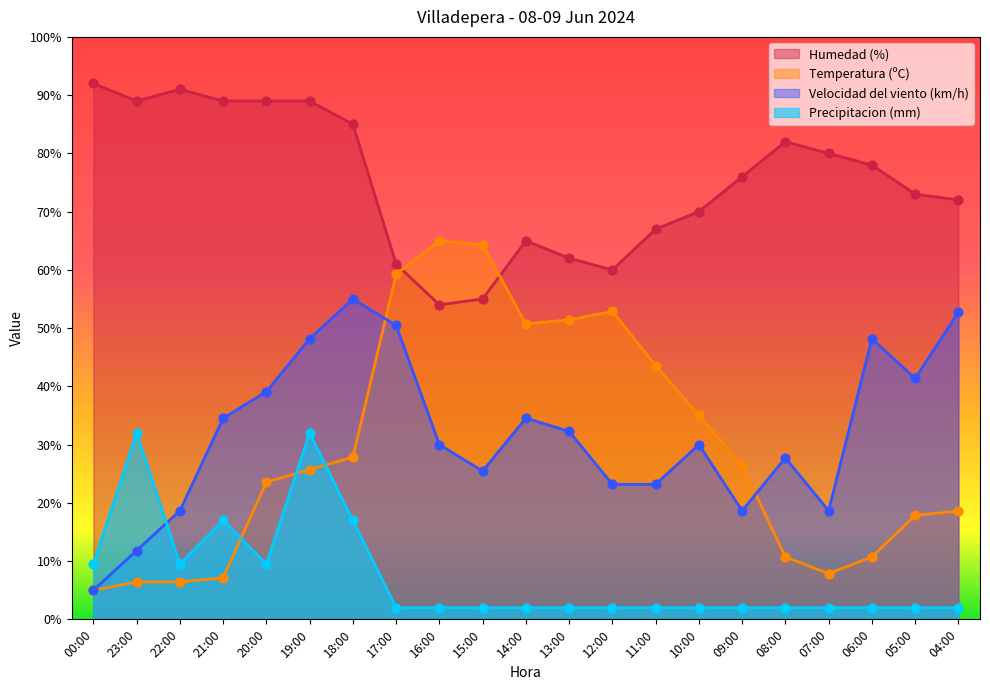

Which series has the widest spread of Y values?

Temperatura (ºC)